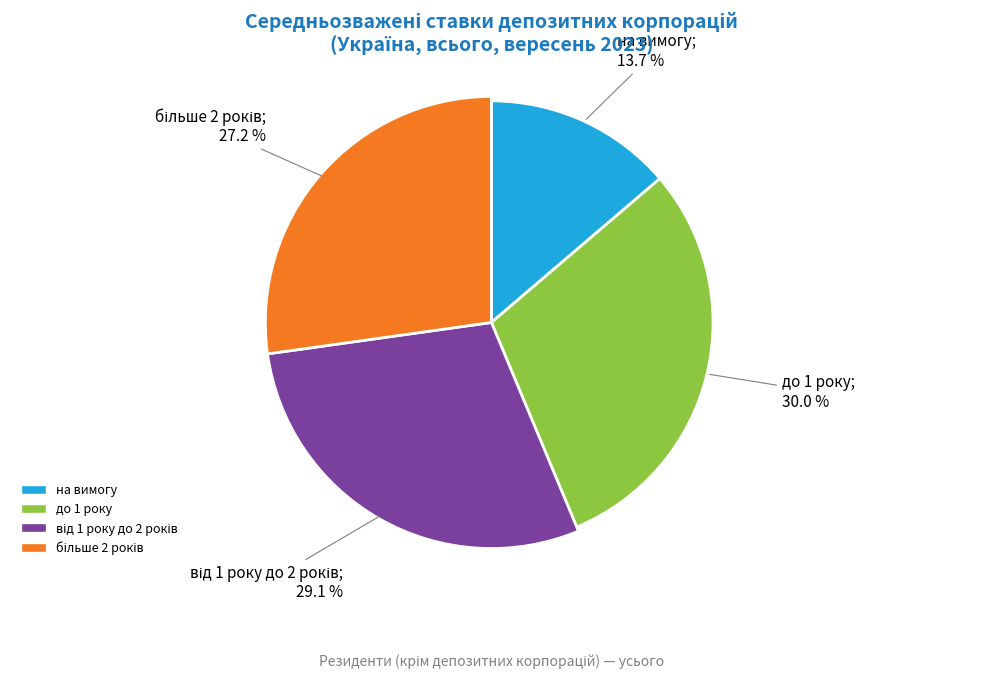

To the nearest percent, what is the combined percentage of від 1 року до 2 років and на вимогу?

43%